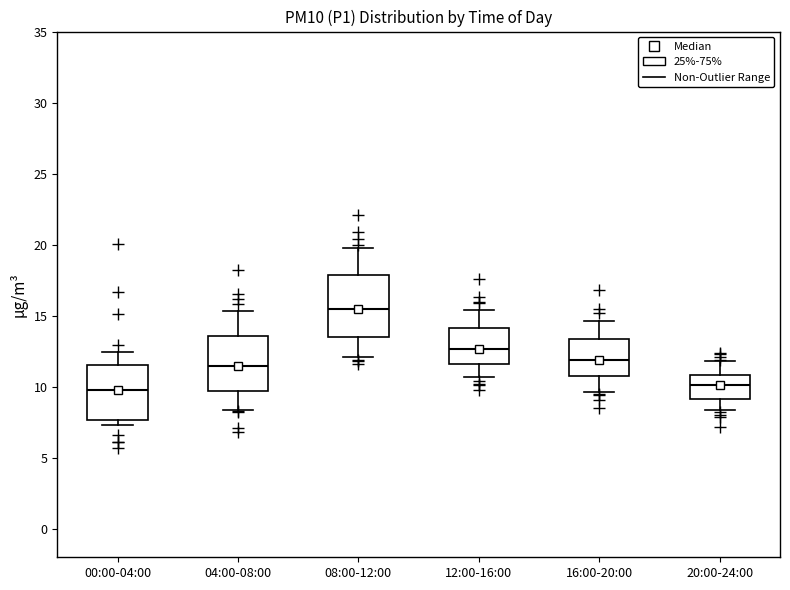

Reading left to right, read every box against the y-axis: the position of its median line, the range the box covers, and the ends of its whiskers. The values are not printed on the chart, so give them approximately, as read against the axis.

00:00-04:00: median 10.0, box 7.5 to 11.5, whiskers 7.5 (just below the box's lower edge) to 12.5
04:00-08:00: median 11.5, box 9.5 to 13.5, whiskers 8.5 to 15.5
08:00-12:00: median 15.5, box 13.5 to 18.0, whiskers 12.0 to 20.0
12:00-16:00: median 12.5, box 11.5 to 14.0, whiskers 10.5 to 15.5
16:00-20:00: median 12.0, box 11.0 to 13.5, whiskers 9.5 to 14.5
20:00-24:00: median 10.0, box 9.0 to 11.0, whiskers 8.5 to 12.0